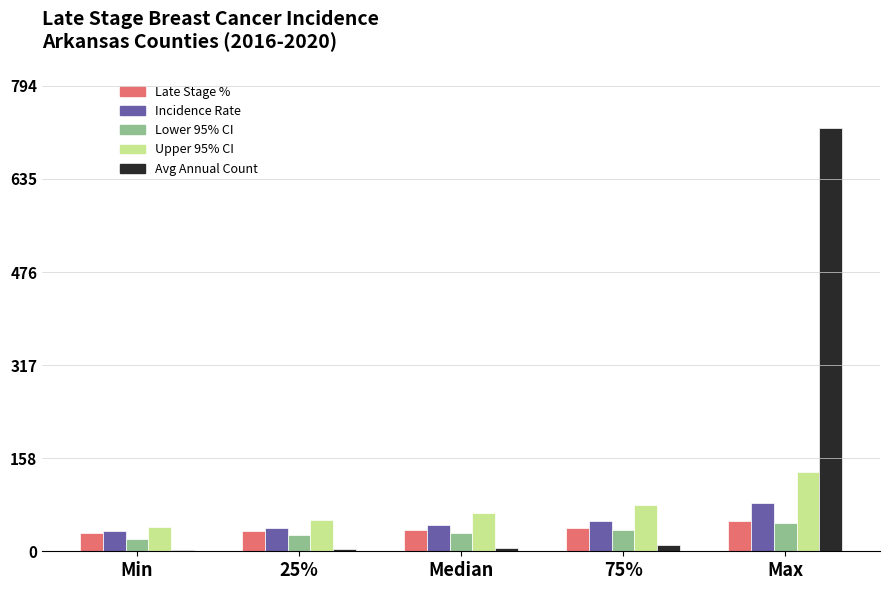

Which series has the widest spread of values?

Avg Annual Count